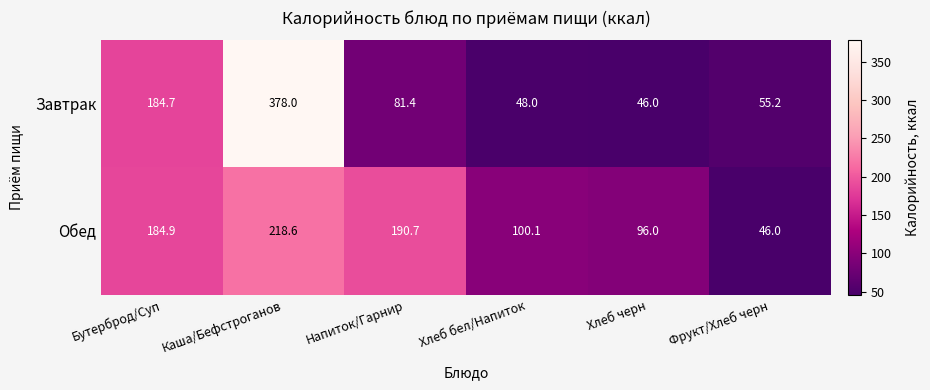

Reading left to right, transcribe all the data shown in this chart.

Завтрак: Бутерброд/Суп=184.7	Каша/Бефстроганов=378.0	Напиток/Гарнир=81.4	Хлеб бел/Напиток=48.0	Хлеб черн=46.0	Фрукт/Хлеб черн=55.2
Обед: Бутерброд/Суп=184.9	Каша/Бефстроганов=218.6	Напиток/Гарнир=190.7	Хлеб бел/Напиток=100.1	Хлеб черн=96.0	Фрукт/Хлеб черн=46.0